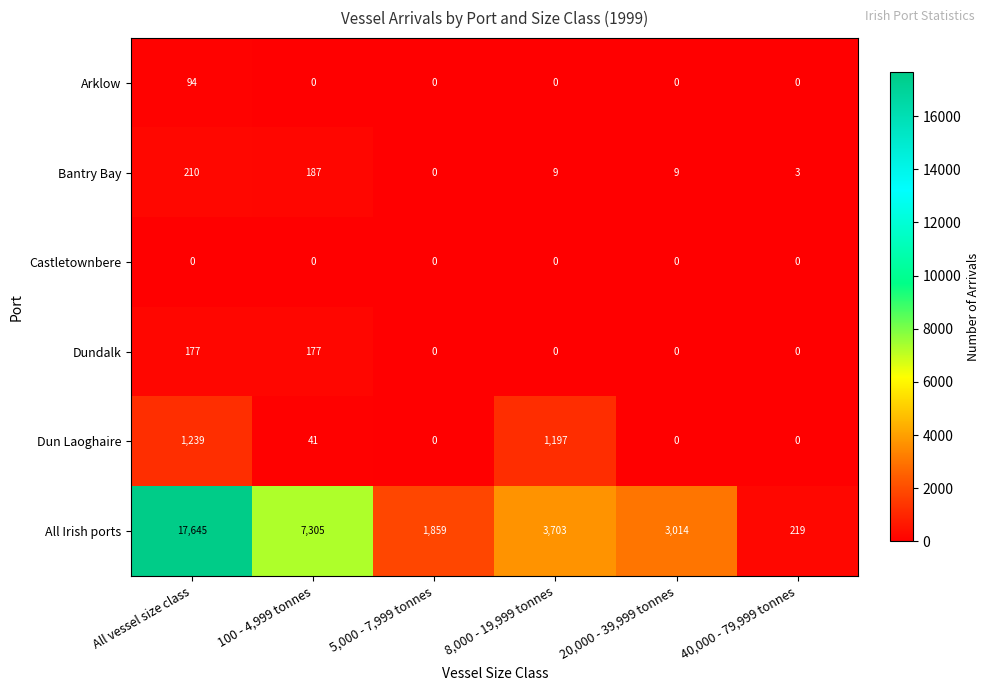

List the series in order of their peak value, highest first.

All Irish ports, Dun Laoghaire, Bantry Bay, Dundalk, Arklow, Castletownbere